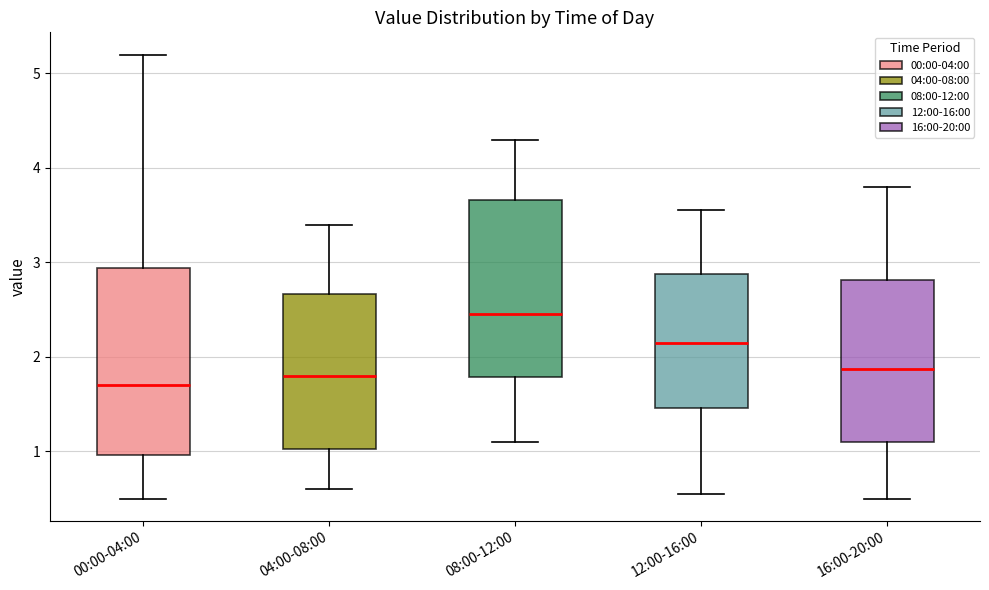

Reading left to right, read every box against the y-axis: the position of its median line, the range the box covers, and the ends of its whiskers. The values are not printed on the chart, so give them approximately, as read against the axis.

00:00-04:00: median 1.7, box 1.0 to 2.9, whiskers 0.5 to 5.2
04:00-08:00: median 1.8, box 1.0 to 2.7, whiskers 0.6 to 3.4
08:00-12:00: median 2.5, box 1.8 to 3.7, whiskers 1.1 to 4.3
12:00-16:00: median 2.2, box 1.5 to 2.9, whiskers 0.6 to 3.6
16:00-20:00: median 1.9, box 1.1 to 2.8, whiskers 0.5 to 3.8